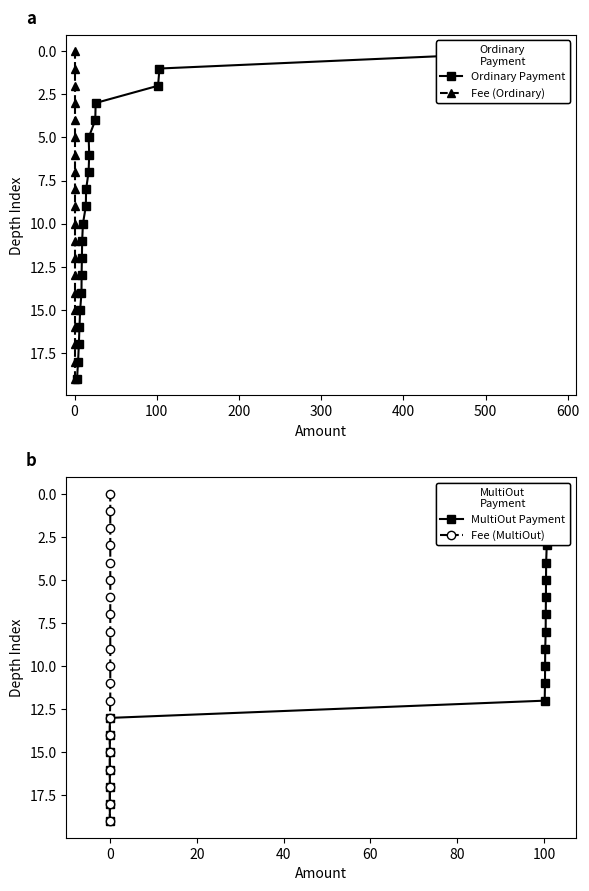

True or false: Fee (Ordinary) and Ordinary Payment cross at least once.

False